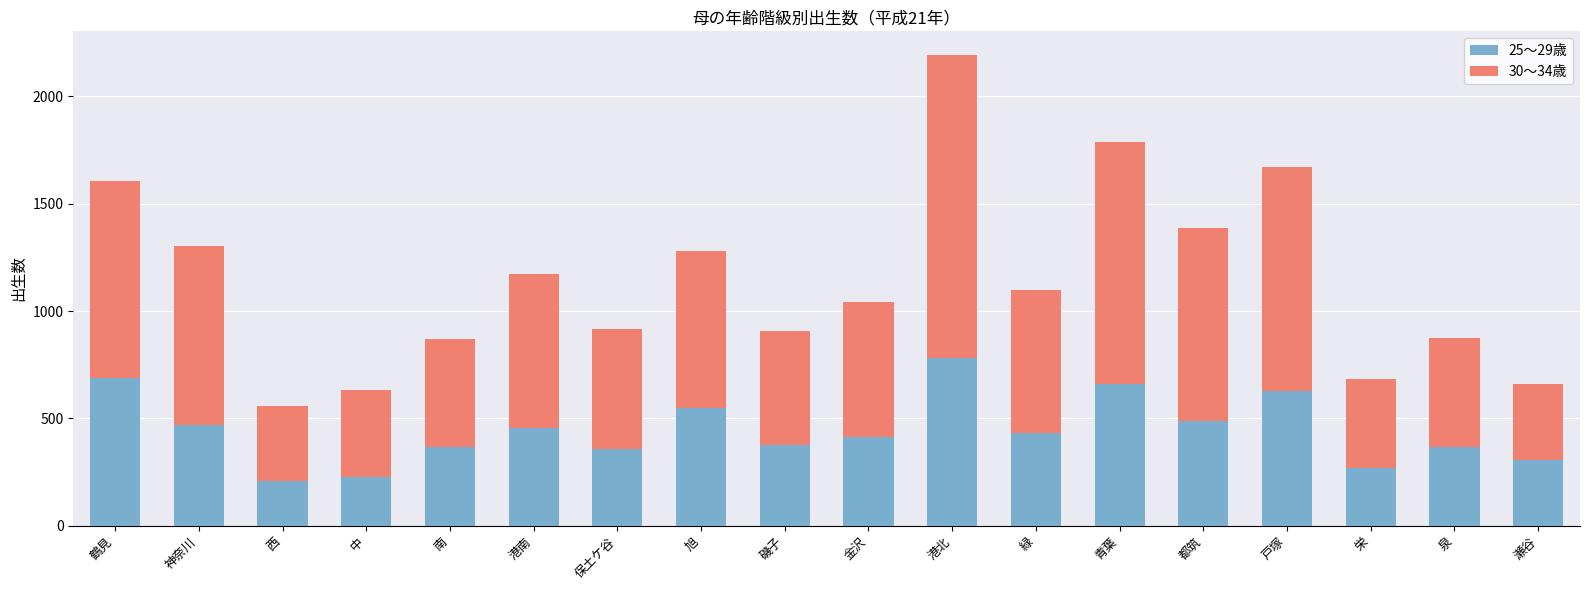

True or false: 25～29歳 has a value of 783 at 港北.

True